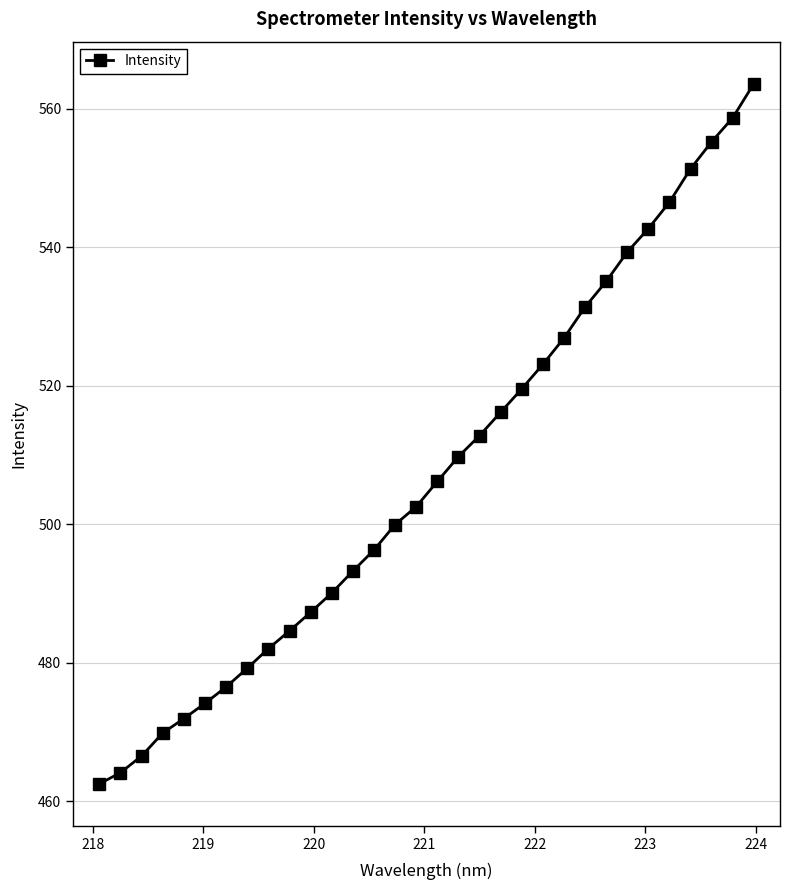

What is the sum of all values?

16238.7